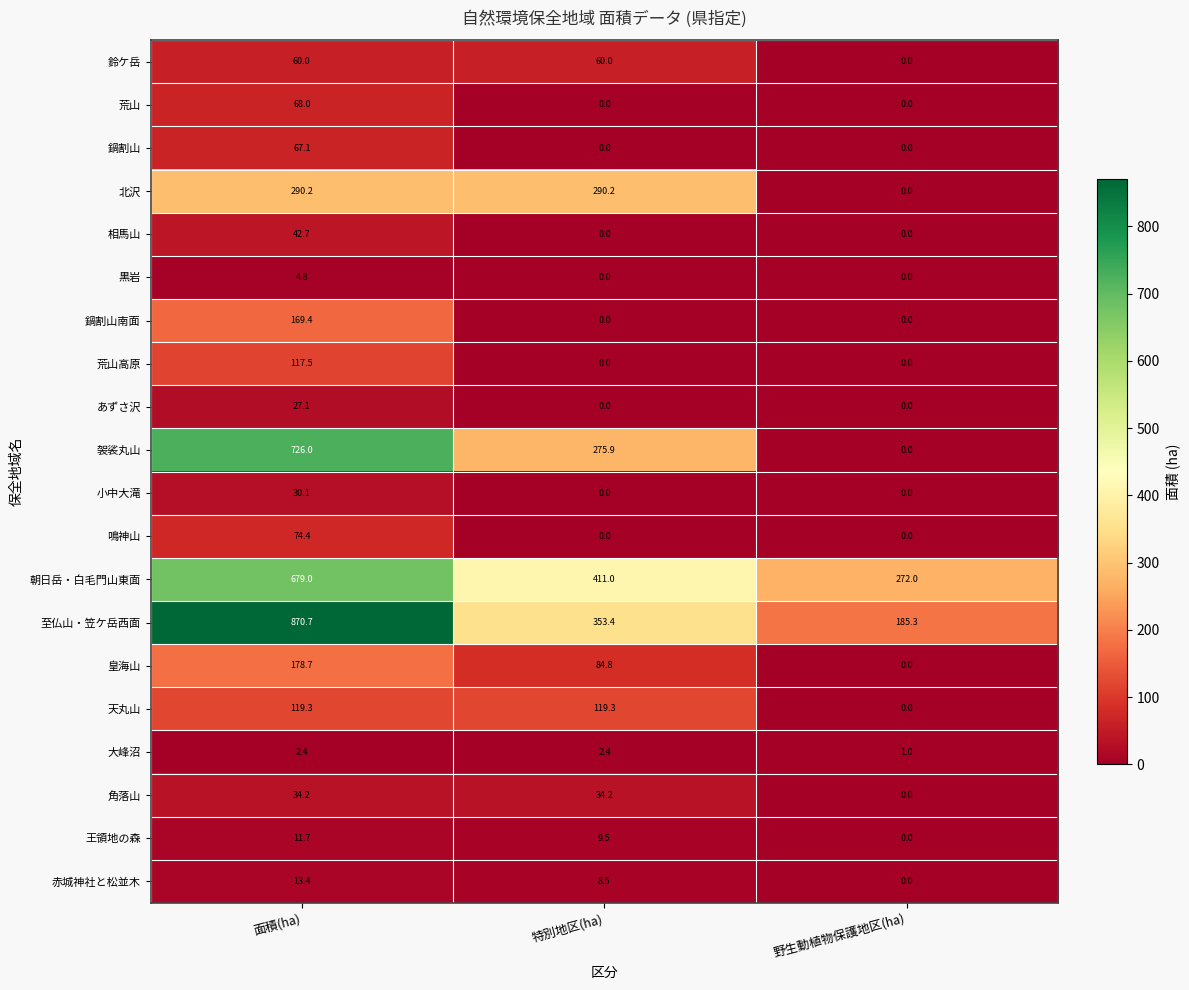

Is it true that 北沢 equals 290.2 at 特別地区(ha)?

True